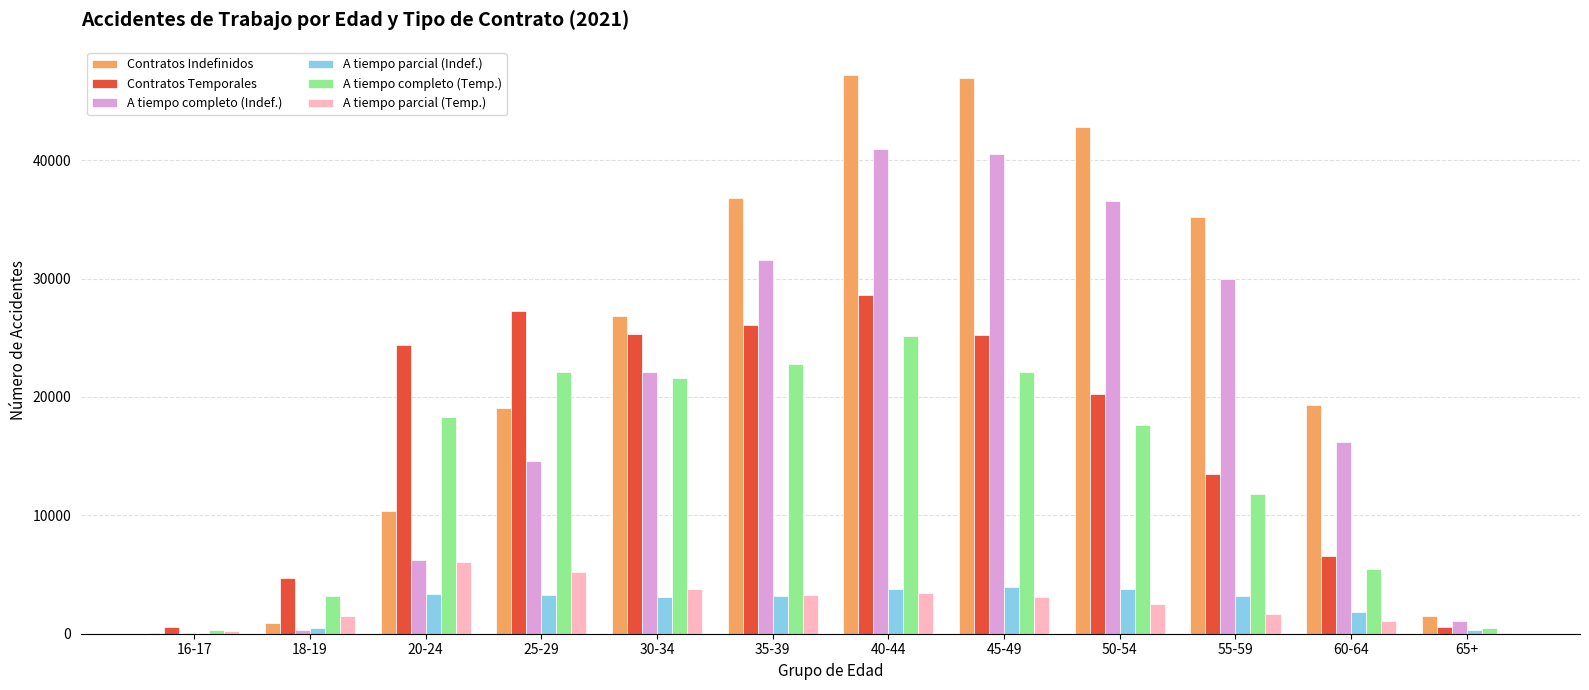

How many data points does each series have?

12